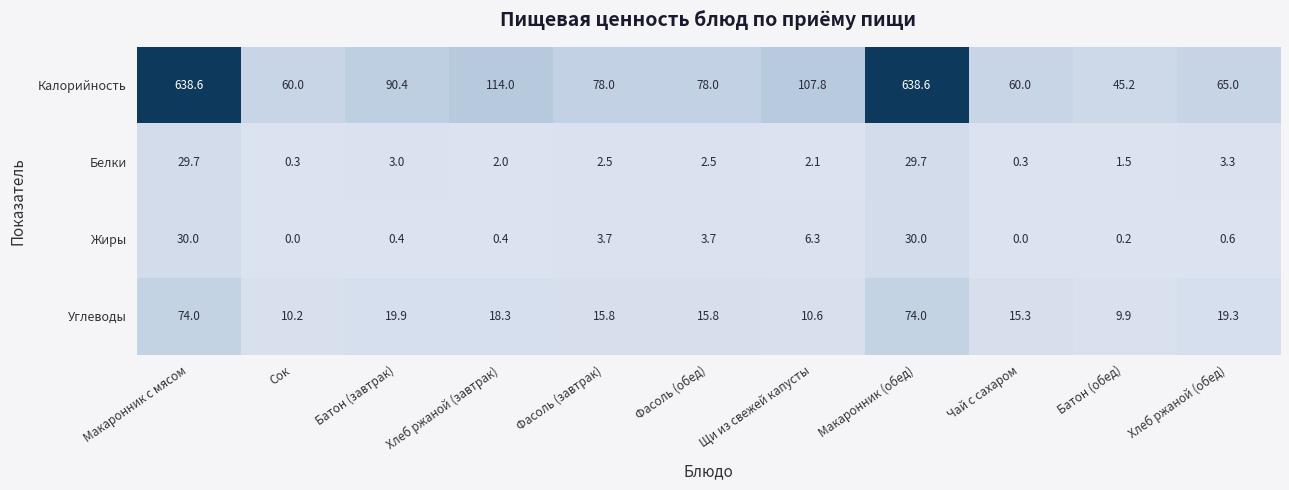

Is the value of Белки at Хлеб ржаной (обед) greater than the value of Калорийность at Щи из свежей капусты?

No